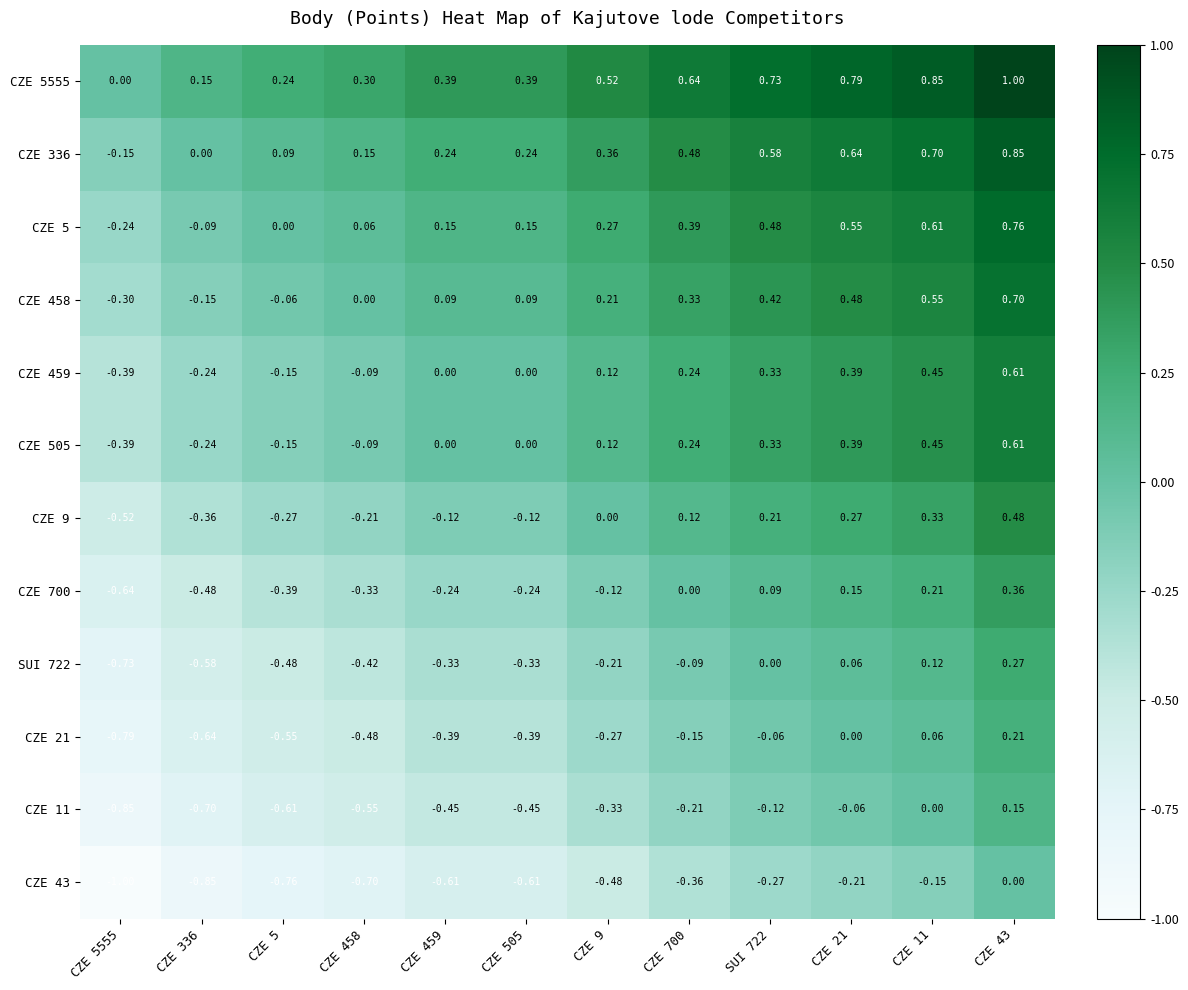

Is the value of SUI 722 at CZE 5555 greater than the value of CZE 43 at CZE 43?

No